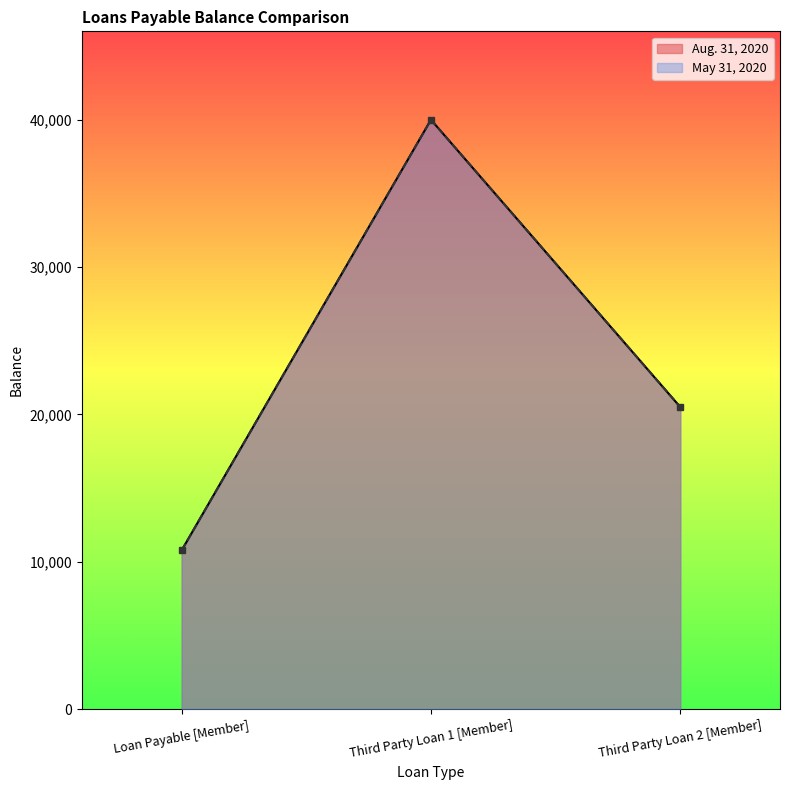

Where does the Aug. 31, 2020 series first go above 20501?

Third Party Loan 1 [Member]